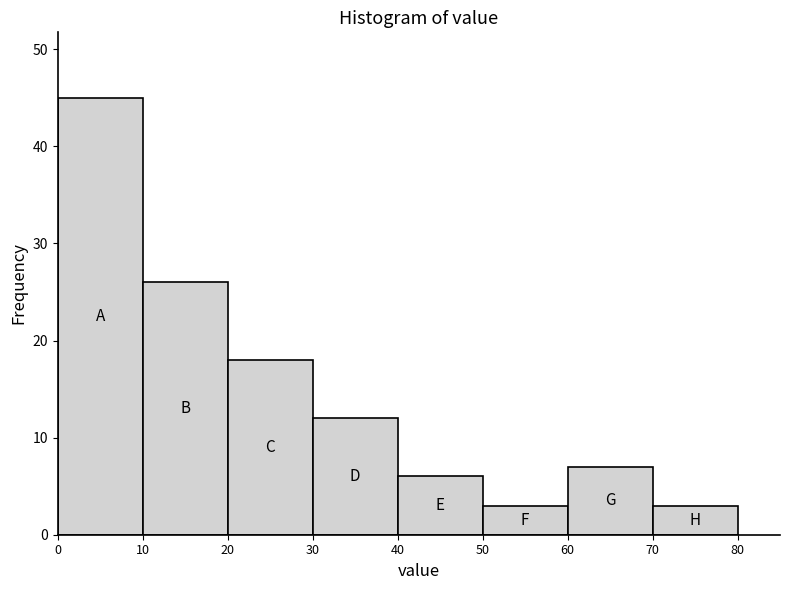

Reading left to right, transcribe this chart: for each bar, give the range it covers on the x-axis and its height. The values are not printed on the chart, so give them approximately, as read against the axis.

0 to 10: 45
10 to 20: 26
20 to 30: 18
30 to 40: 12
40 to 50: 6
50 to 60: 3
60 to 70: 7
70 to 80: 3